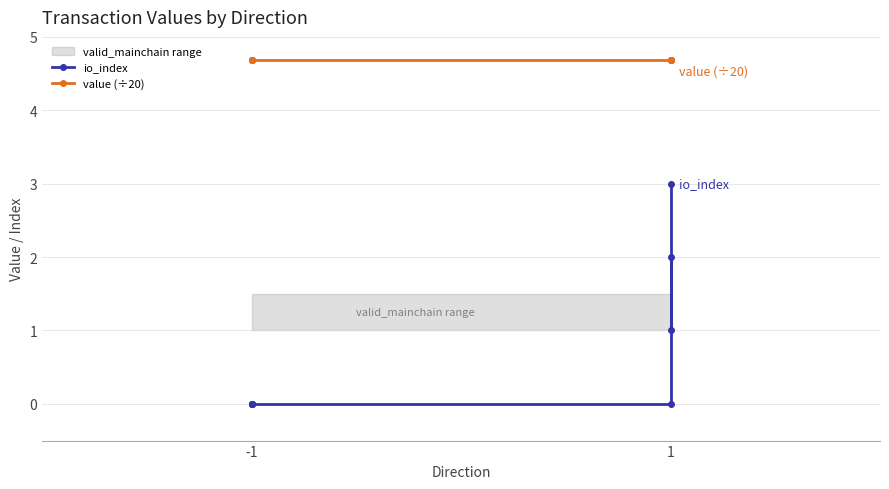

What are all the series names shown in the legend?

io_index, value (÷20)